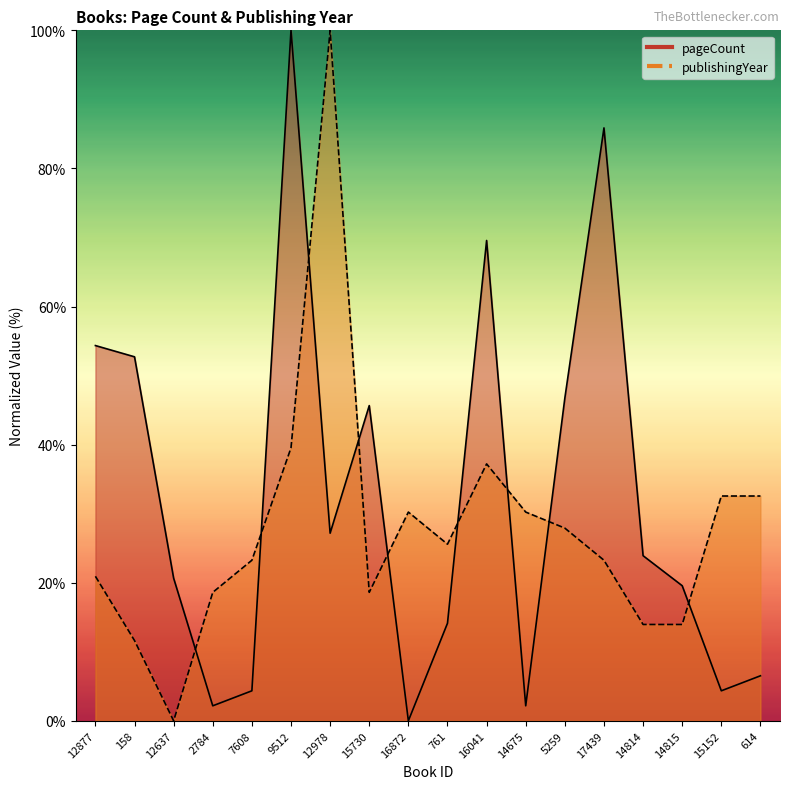

At how many categories does at least one series exceed 36?

8